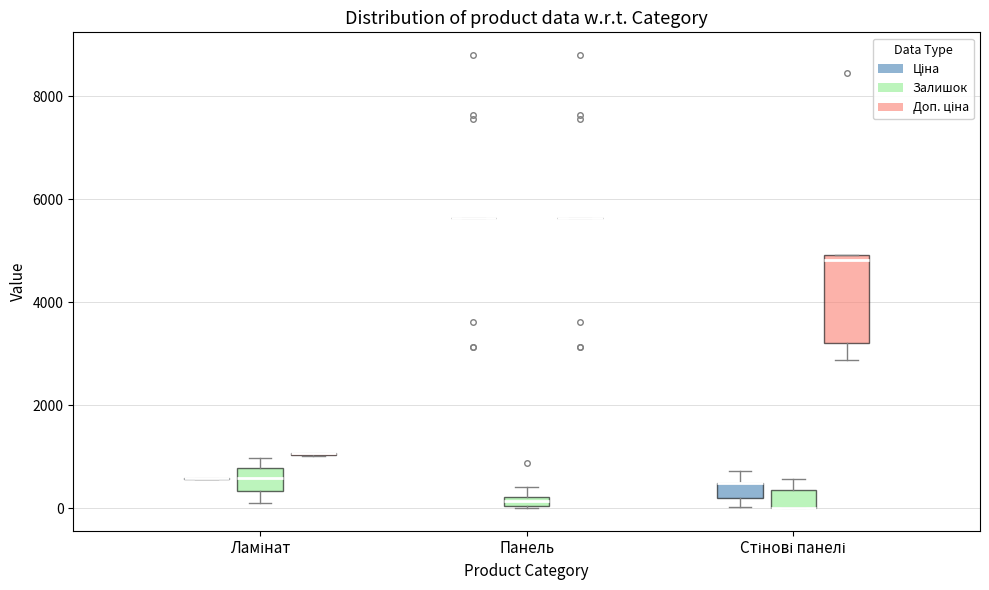

Which box is the tallest, from its lower edge to its upper edge?

Стінові панелі (Доп. ціна)